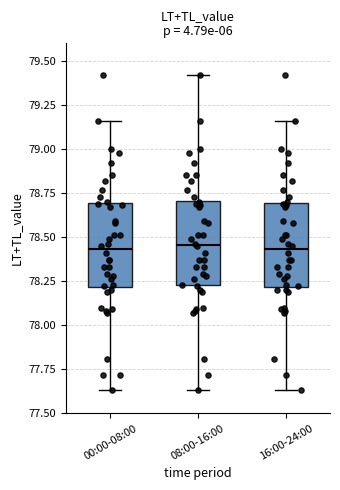

Where is the lower edge of the box for 16:00-24:00 on the y-axis? The values are not printed on the chart, so give them approximately, as read against the axis.

78.20